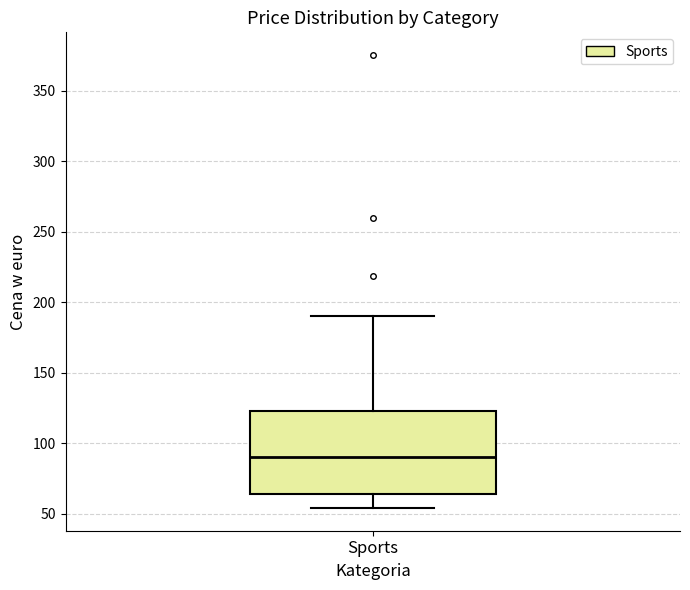

Read this box plot against the y-axis: the position of the median line, the range covered by the box, and the ends of both whiskers. The values are not printed on the chart, so give them approximately, as read against the axis.

median 90, box 65 to 125, whiskers 55 to 190